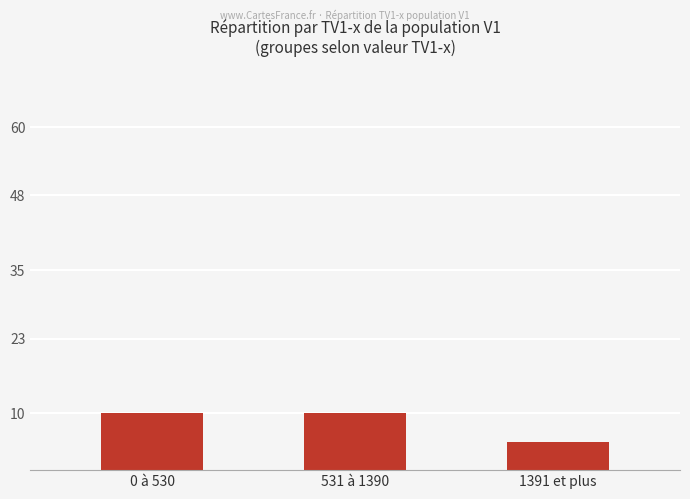

The chart shows a value of 10 at 0 à 530. True or false?

True